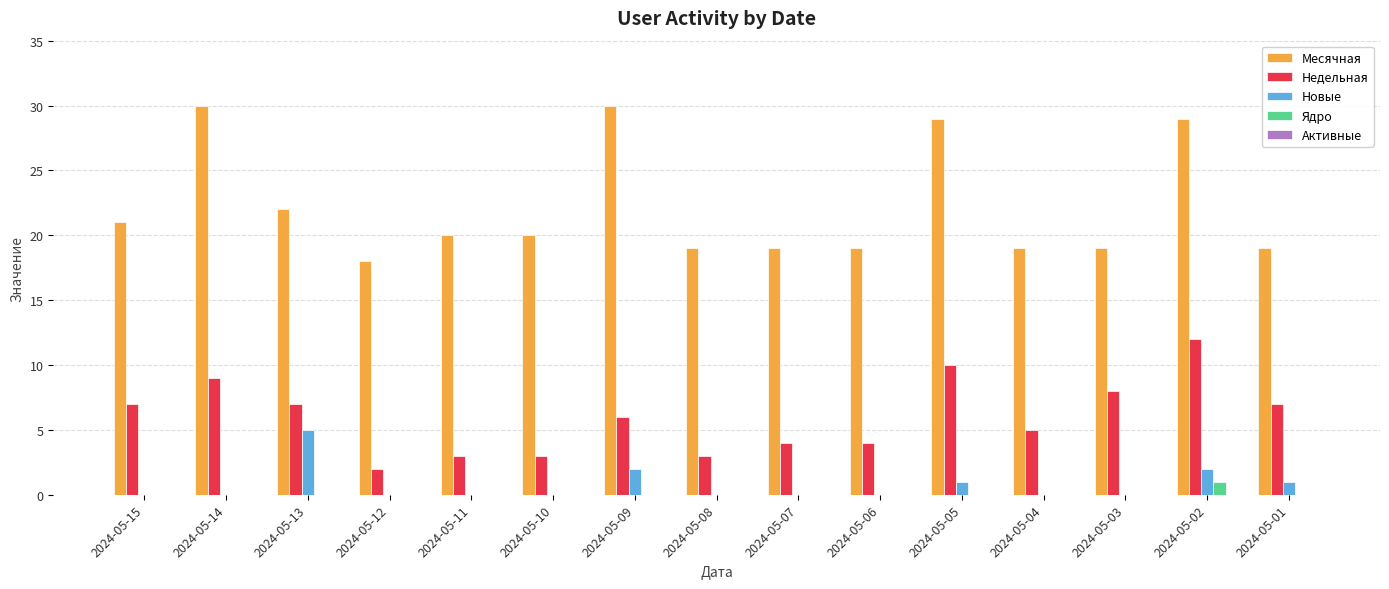

What is the sum of all Недельная values?

90